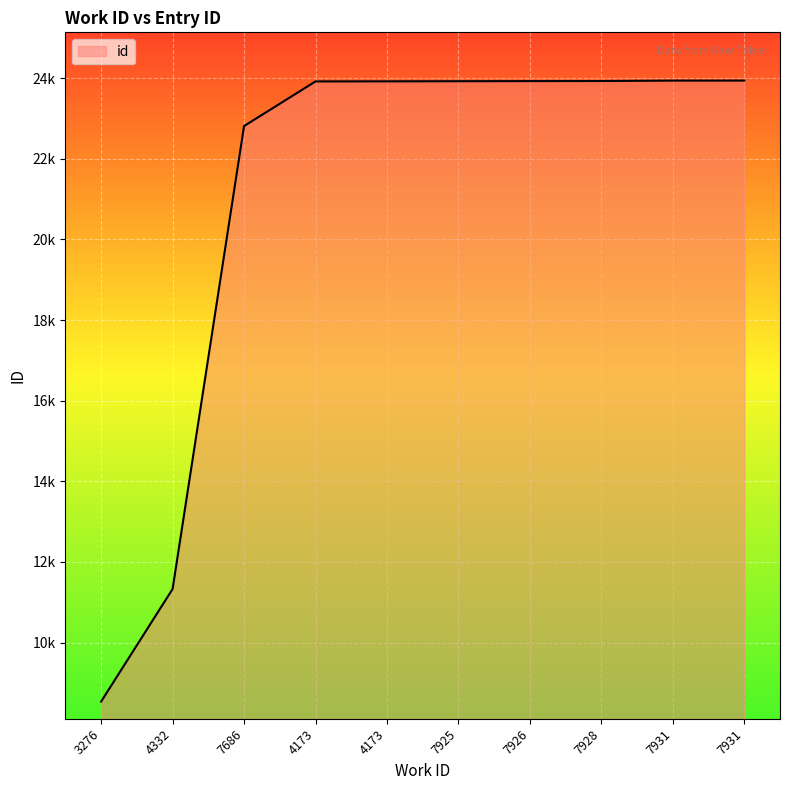

Count the number of data series in this chart.

1